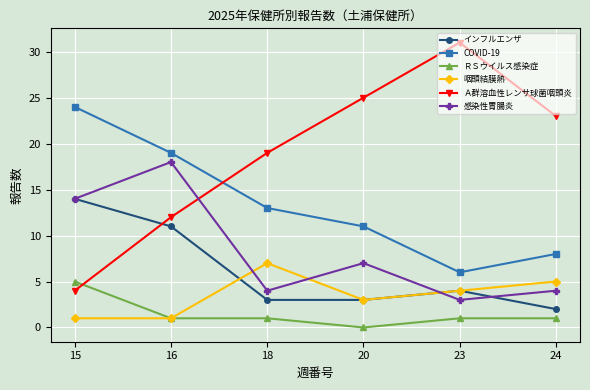

Reading left to right, what are all the values shown in this chart?

インフルエンザ: 15=14	16=11	18=3	20=3	23=4	24=2
COVID-19: 15=24	16=19	18=13	20=11	23=6	24=8
ＲＳウイルス感染症: 15=5	16=1	18=1	20=0	23=1	24=1
咽頭結膜熱: 15=1	16=1	18=7	20=3	23=4	24=5
Ａ群溶血性レンサ球菌咽頭炎: 15=4	16=12	18=19	20=25	23=31	24=23
感染性胃腸炎: 15=14	16=18	18=4	20=7	23=3	24=4